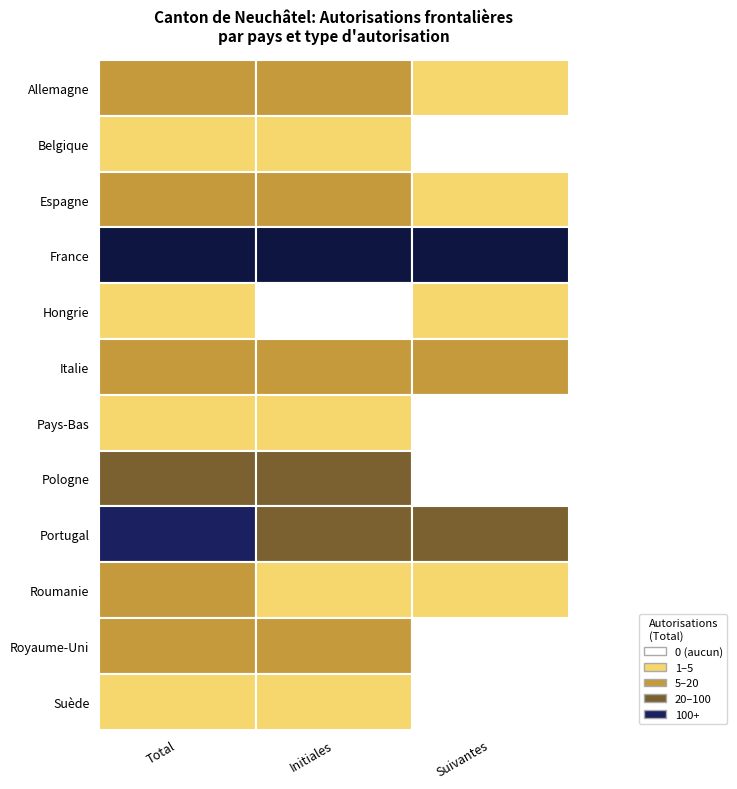

Which series has the largest total across all categories?

France